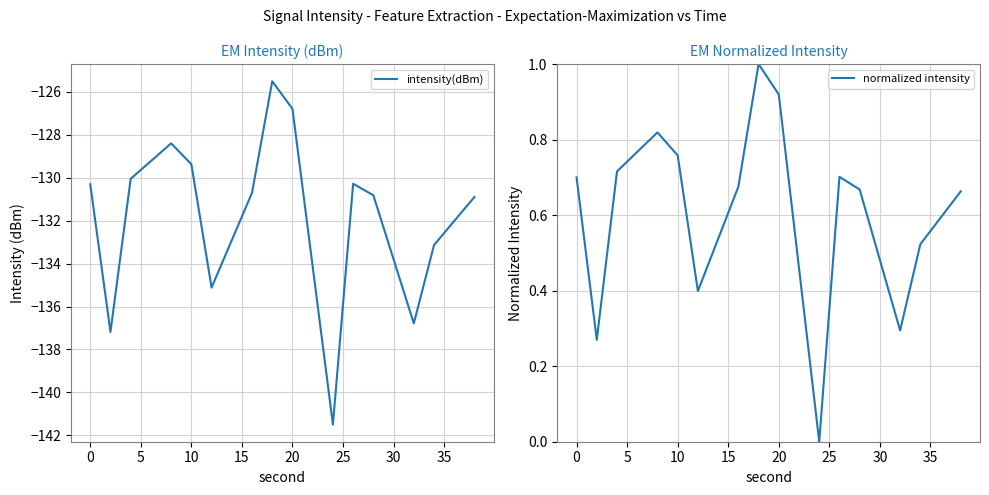

The value of intensity(dBm) at 10 is -129.4. True or false?

True